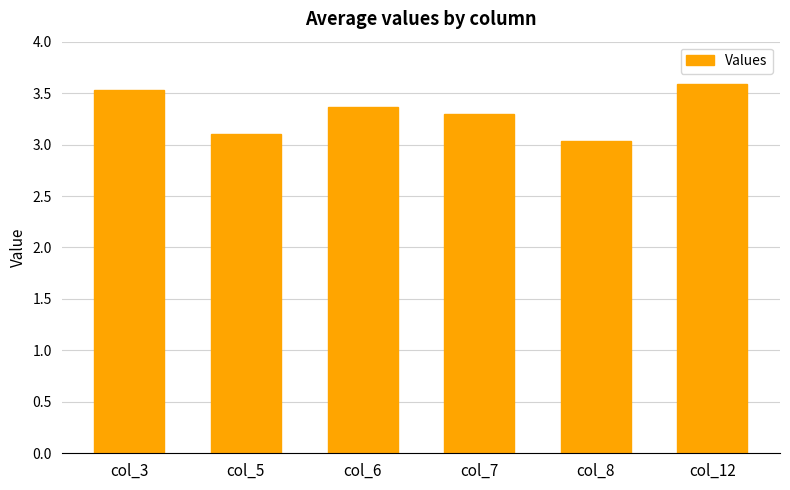

Rank the categories by value from lowest to highest.

col_8, col_5, col_7, col_6, col_3, col_12